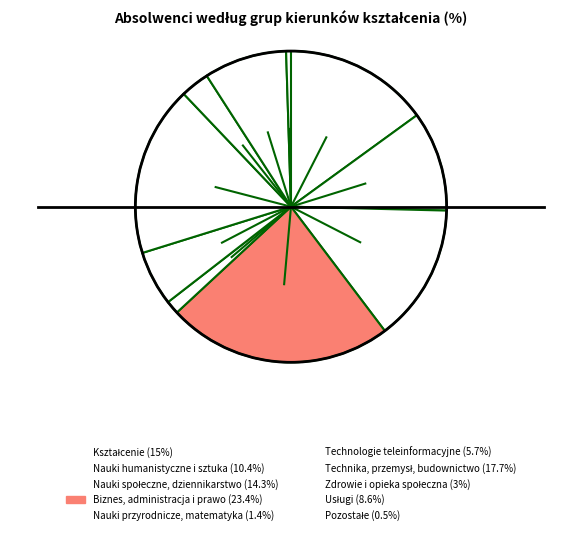

To the nearest percent, what portion does Biznes, administracja i prawo represent?

23%